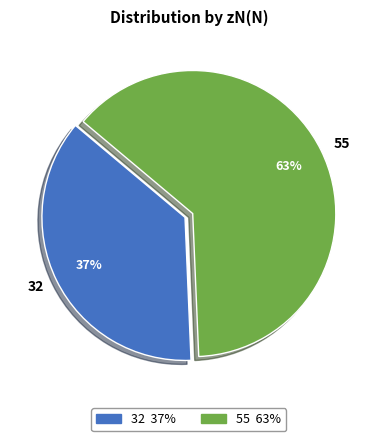

To the nearest percent, what is the difference between the 55 and 32 slice percentages?

26%